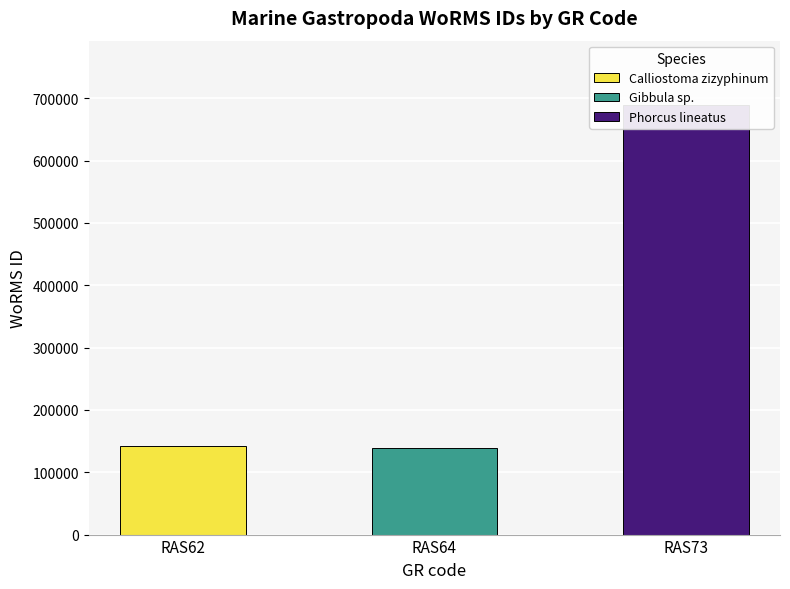

What is the difference between the values at RAS62 and RAS64?

3177